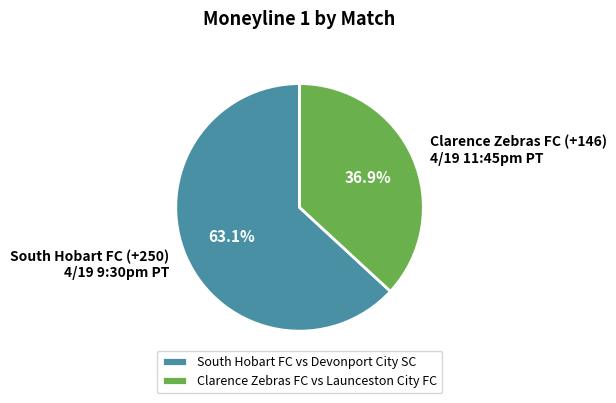

Is there any slice that represents more than half of the pie?

Yes